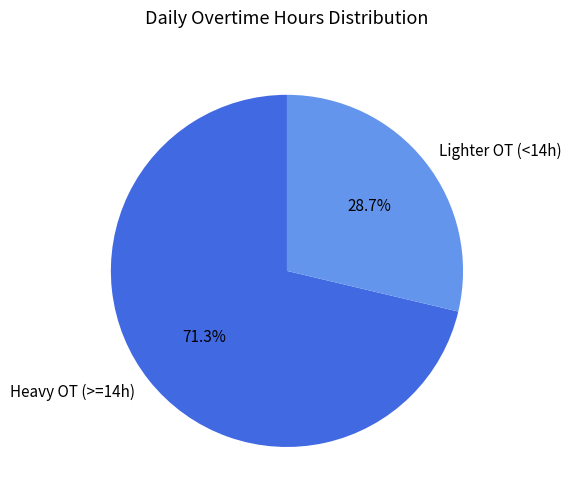

Which slice is the smallest?

Lighter OT (<14h)